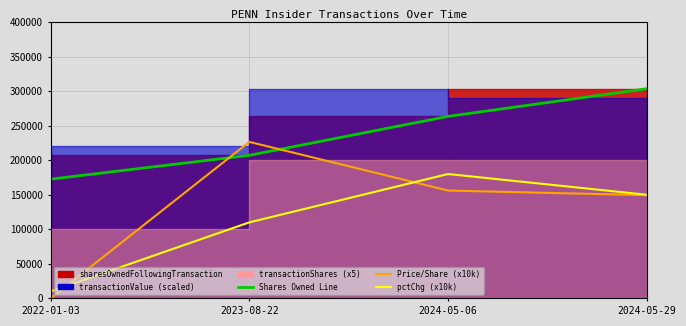

After their last crossing, which series has the higher values: pctchgSharesOwned (x10k) or transactionPricePerShare (x10k)?

pctchgSharesOwned (x10k)